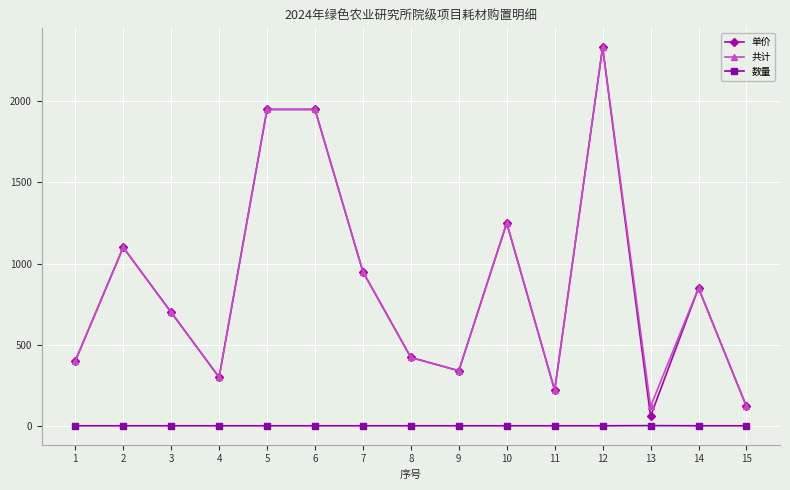

Read the 单价 value at 2, to the nearest 100.

1100